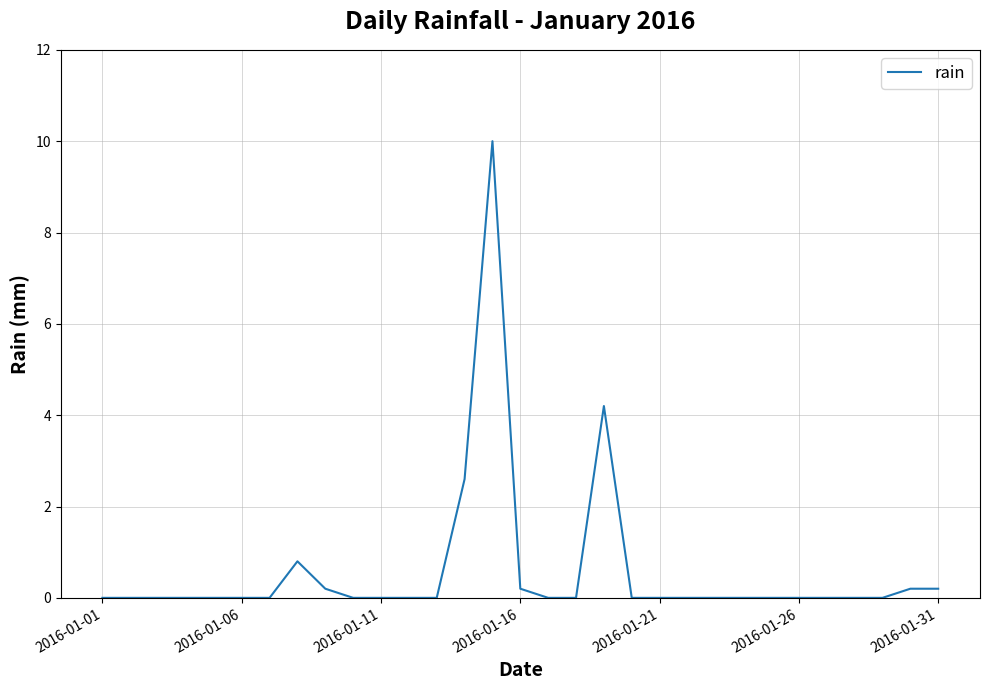

What is the difference between the maximum and minimum values?

10.0